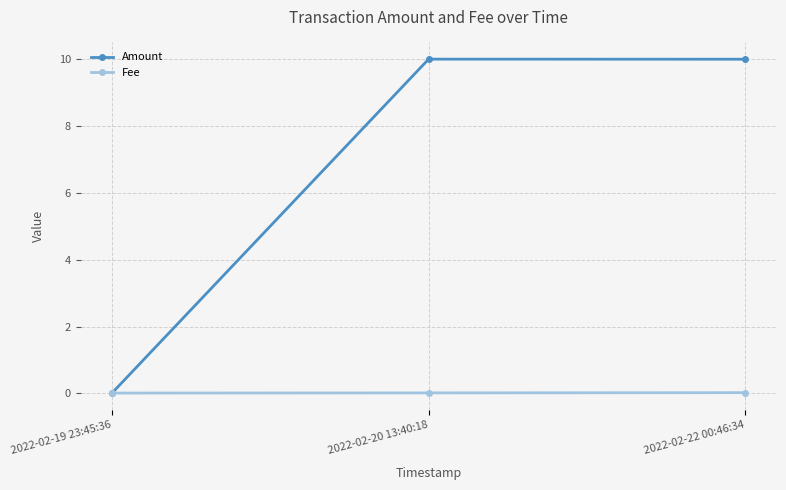

What are all the series names shown in the legend?

Amount, Fee